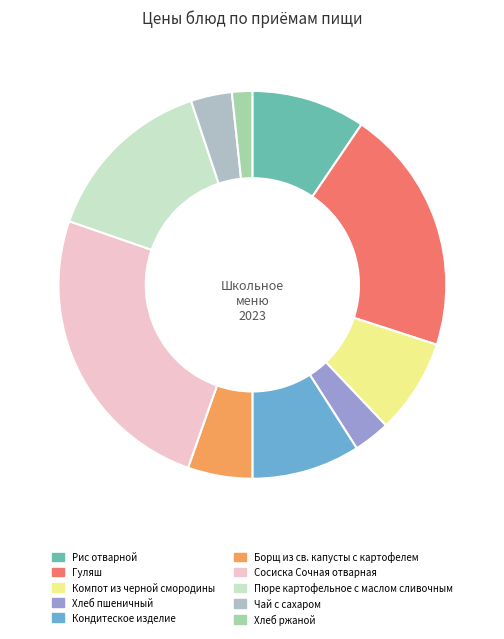

To the nearest percent, what is the difference between the Кондитеское изделие and Хлеб пшеничный slice percentages?

6%